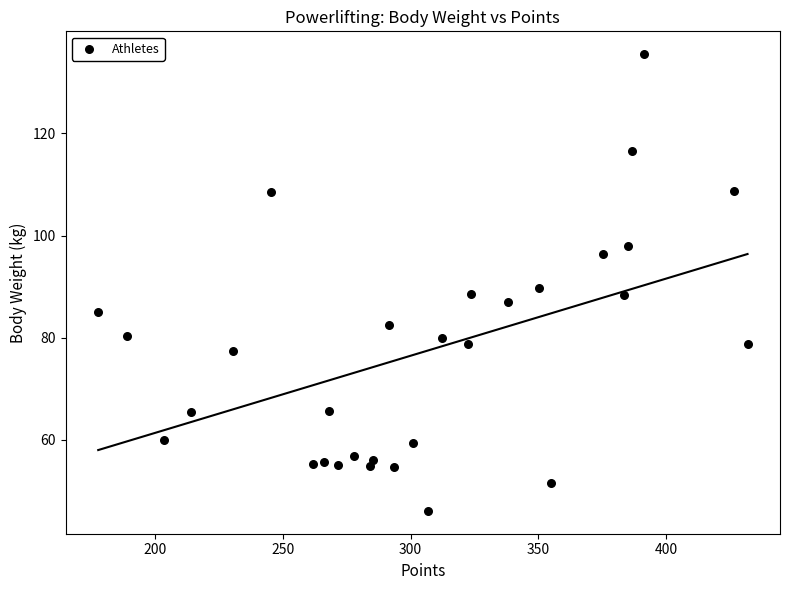

What is the range of X values (max minus min)?

254.1